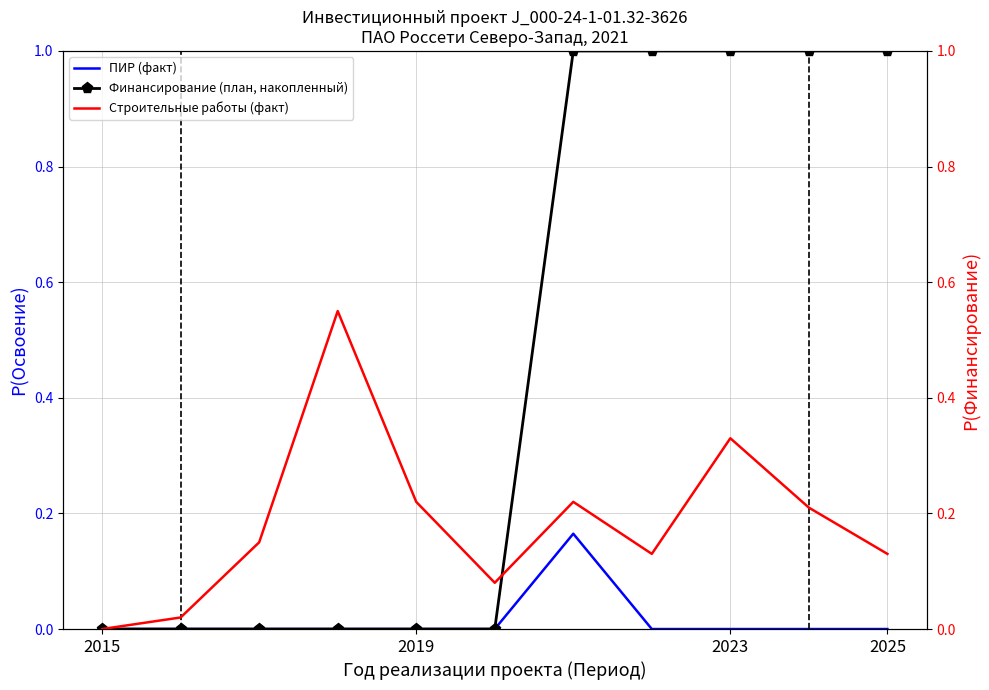

Is it true that ПИР (факт) equals -0.1 at 2015?

False